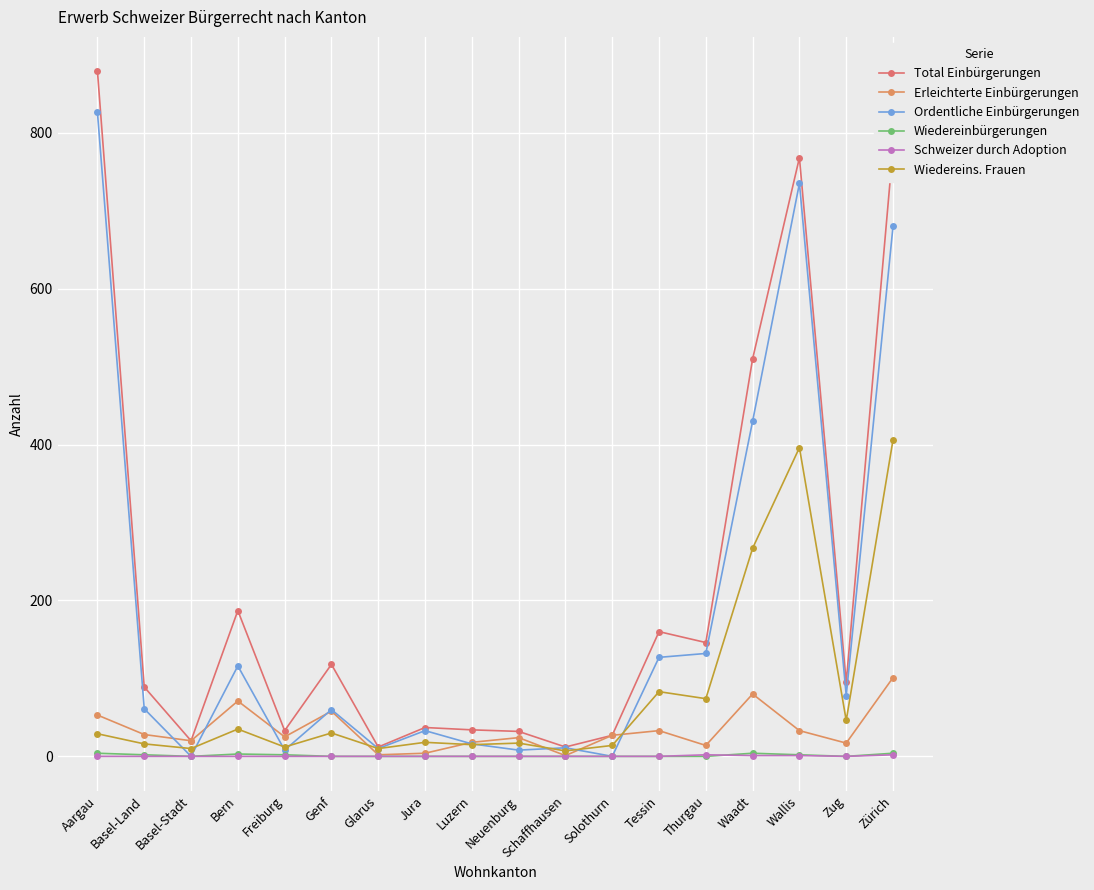

How many data points in Ordentliche Einbürgerungen are less than 61?

9